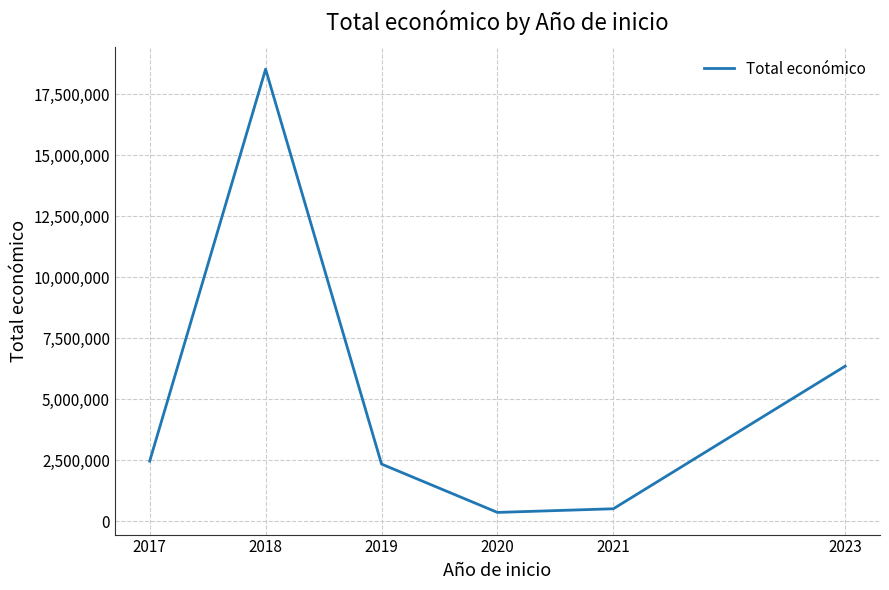

How many series are shown in this chart?

1